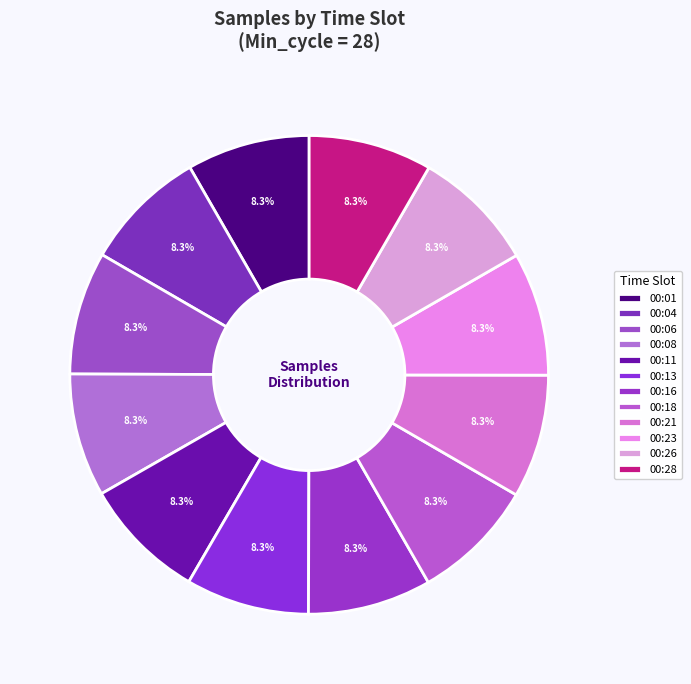

How many slices are in this pie chart?

12